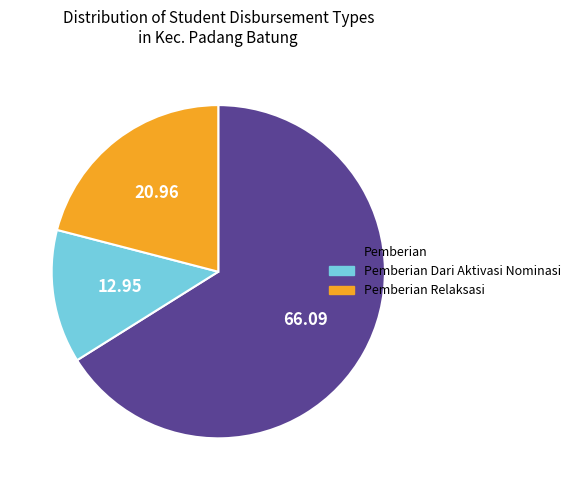

Is there a majority slice in this chart?

Yes